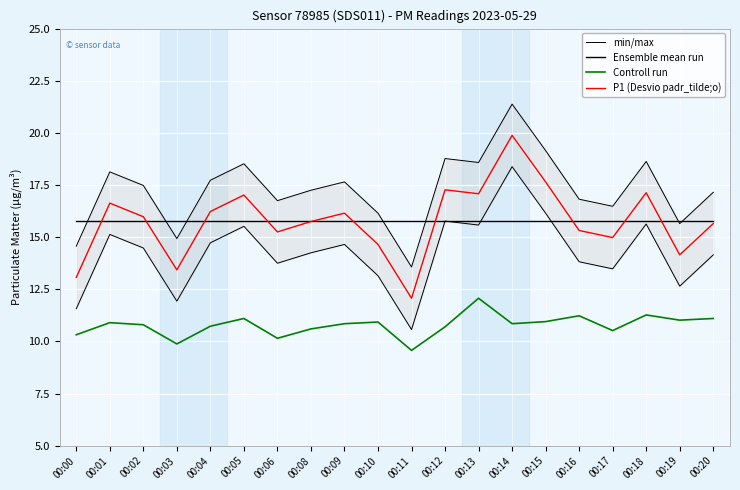

What is the spread (max minus min) of values at 00:01?

7.2